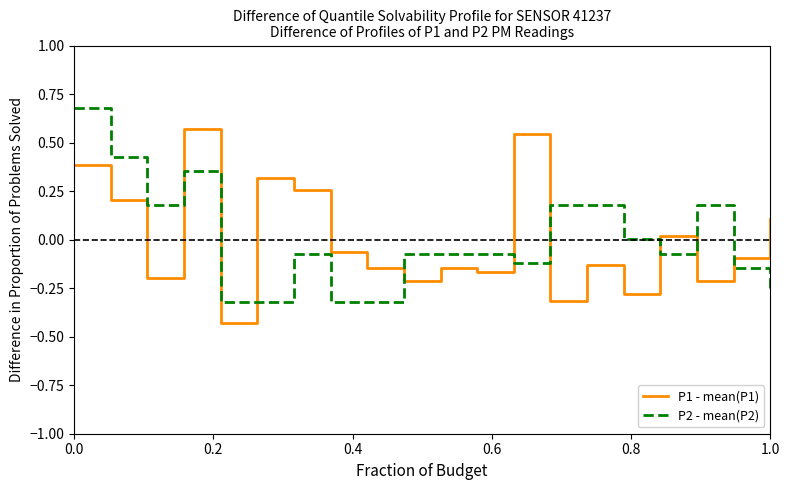

What are all the series names shown in the legend?

P1 - mean(P1), P2 - mean(P2)